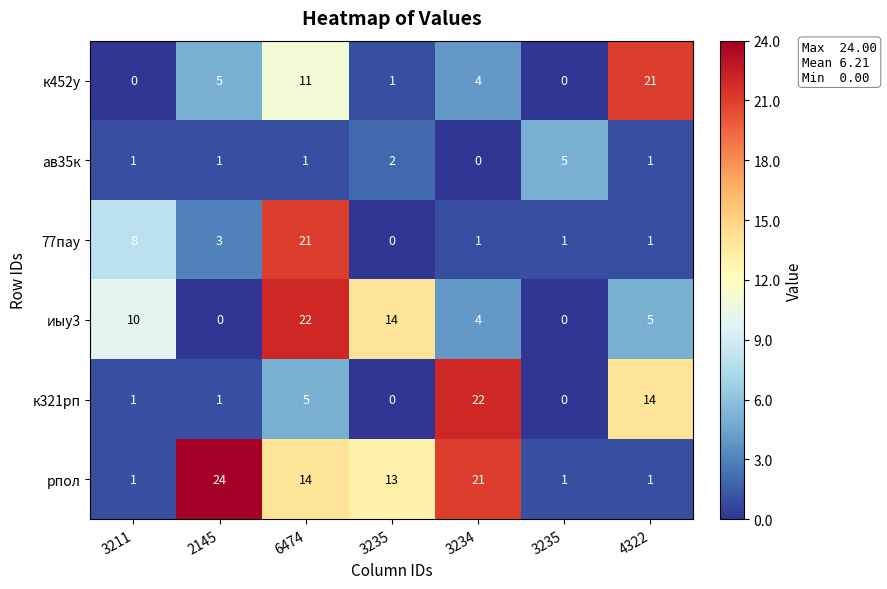

Which series has the widest spread of values?

рпол